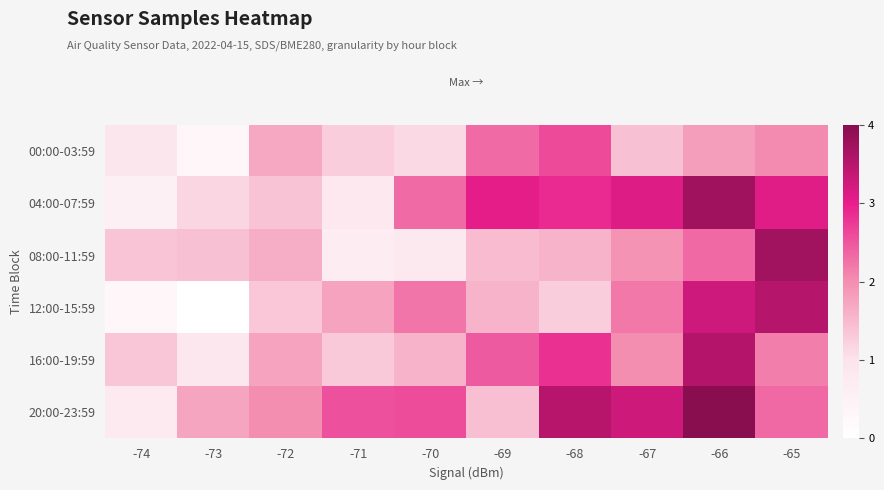

At how many categories does at least one series exceed 1?

10